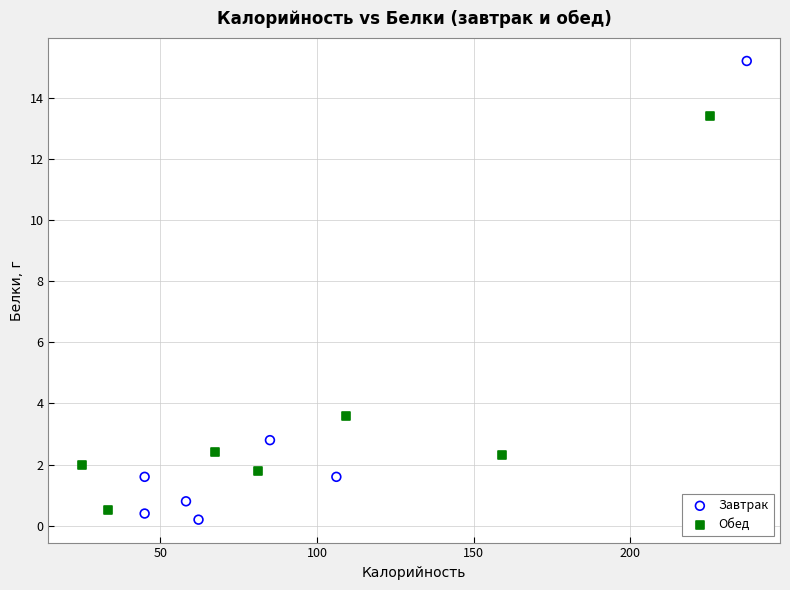

Which series contains the lowest Y value?

Завтрак